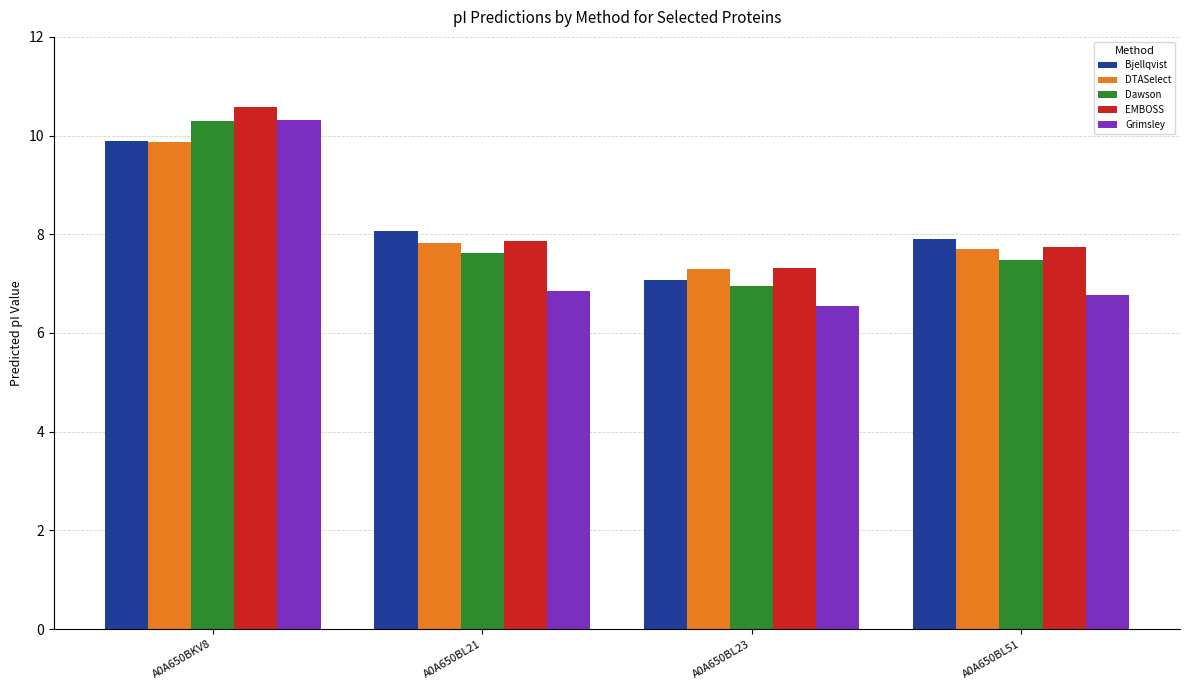

What is the label of the 1st bar from the right?

A0A650BL51